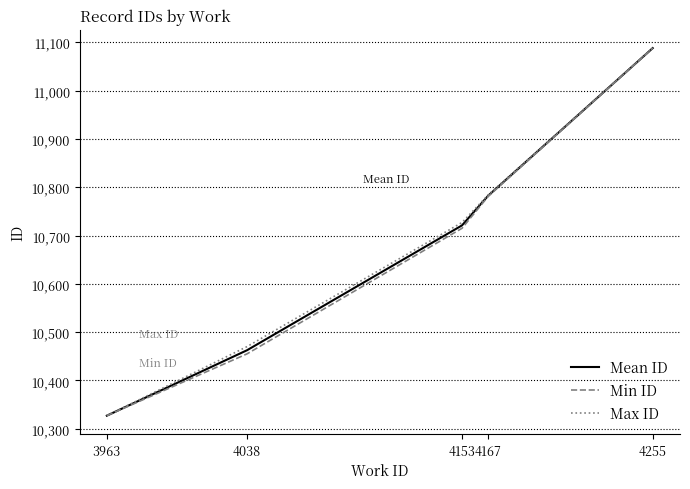

Between 4038 and 4153, which series saw the biggest shift?

Min ID